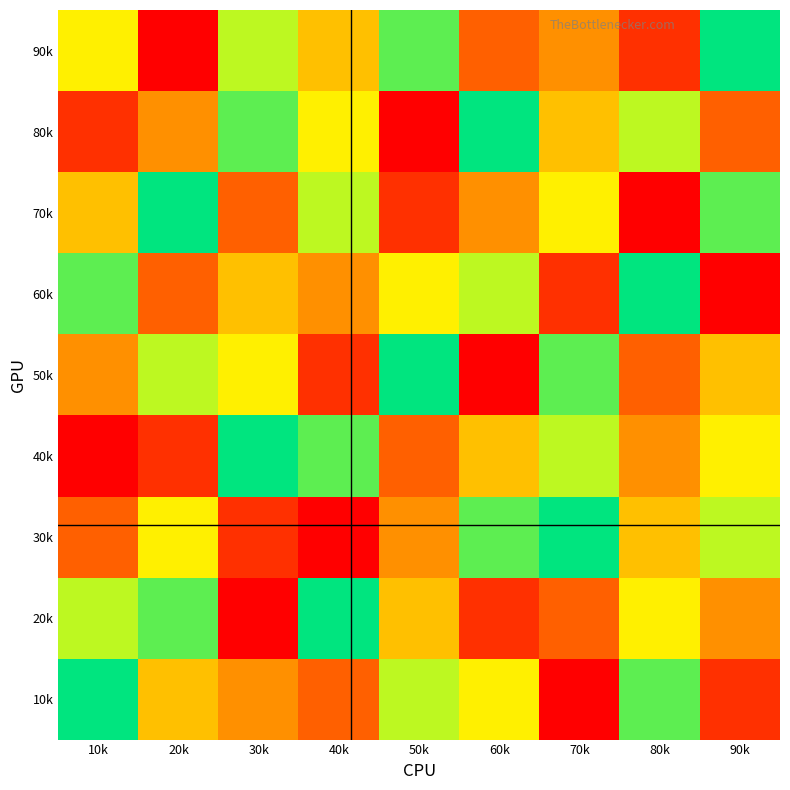

Which has a higher value, 90k or 10k?

90k